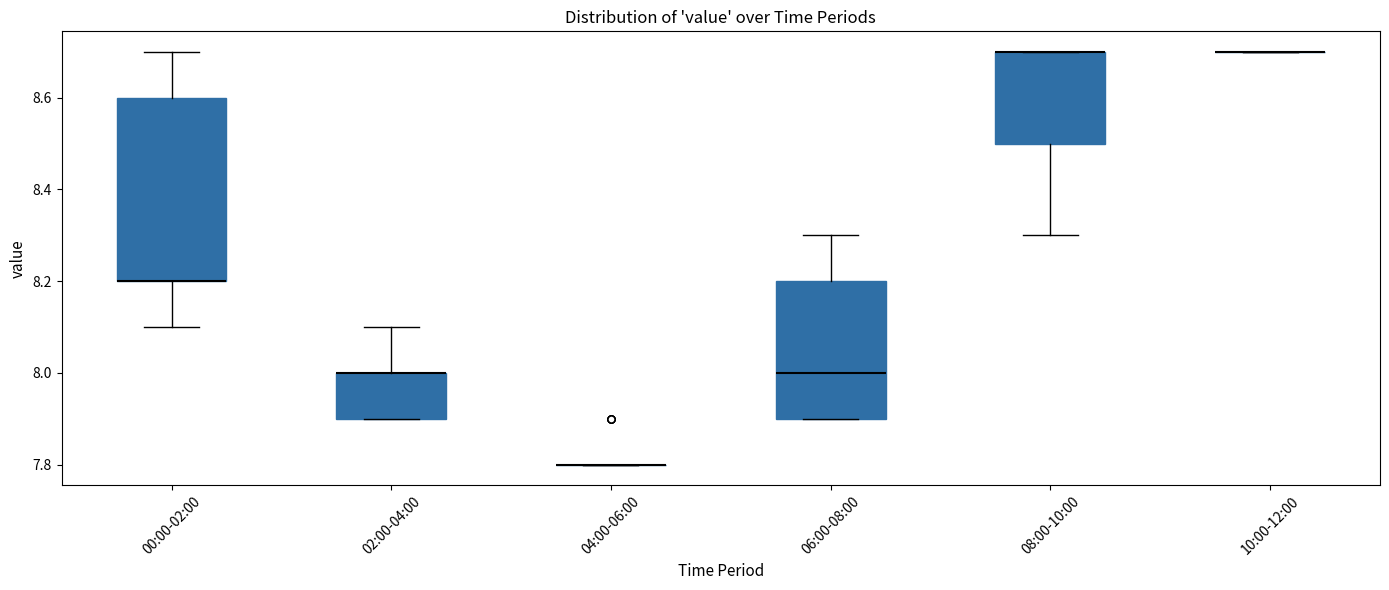

Where does the median line of the box for 06:00-08:00 sit on the y-axis? The values are not printed on the chart, so give them approximately, as read against the axis.

8.0